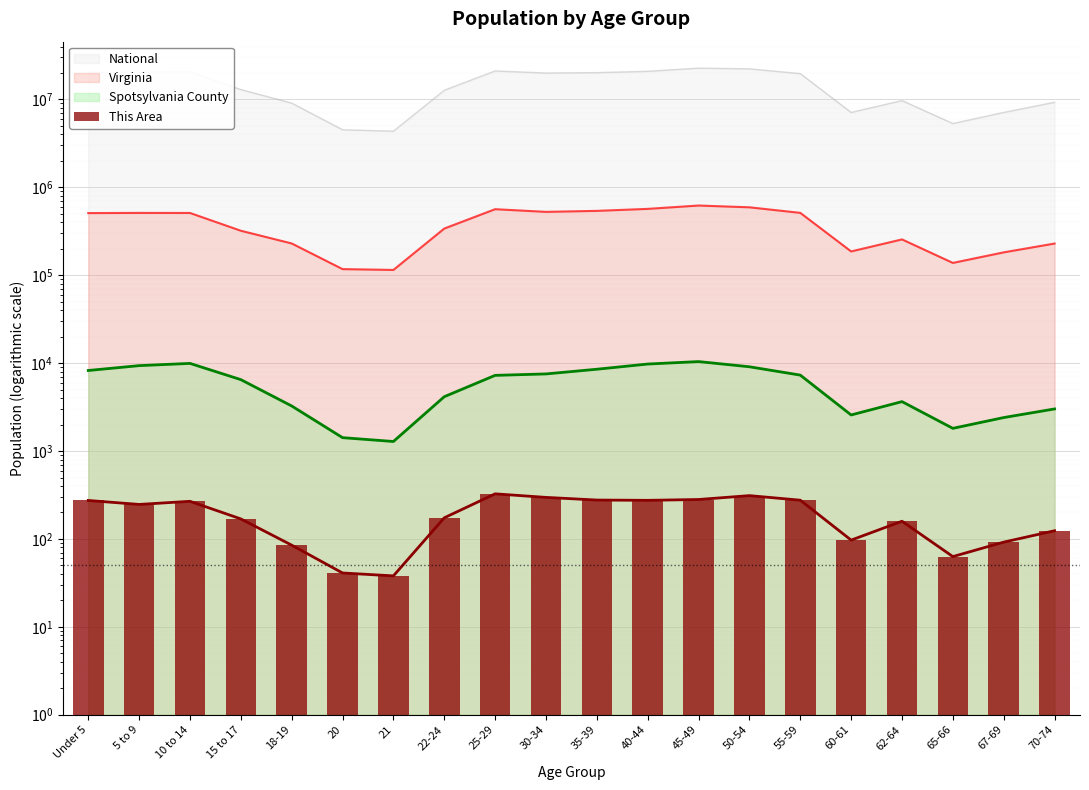

Does the chart contain stacked bars?

No